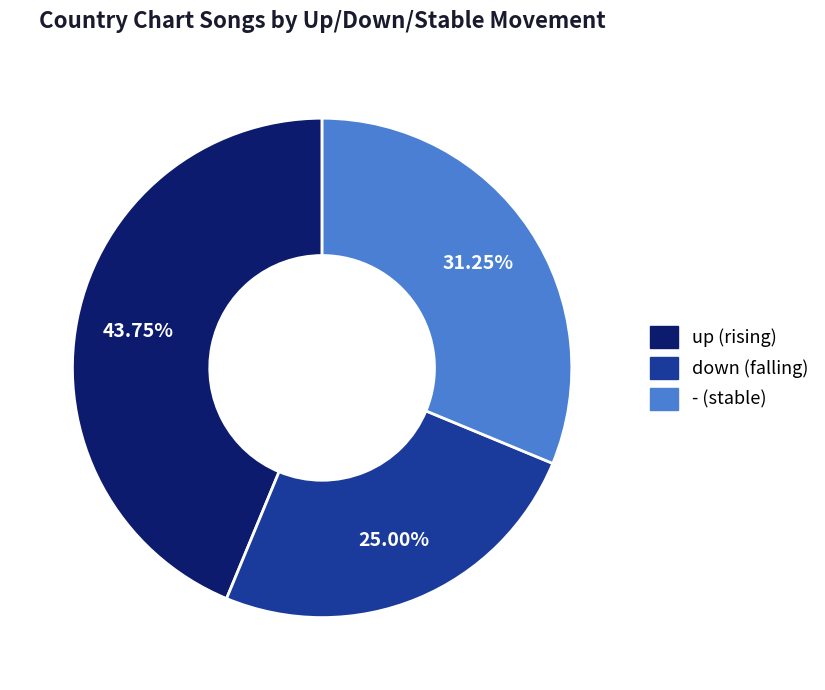

What is the ratio of the value at down to the value at up?

0.6